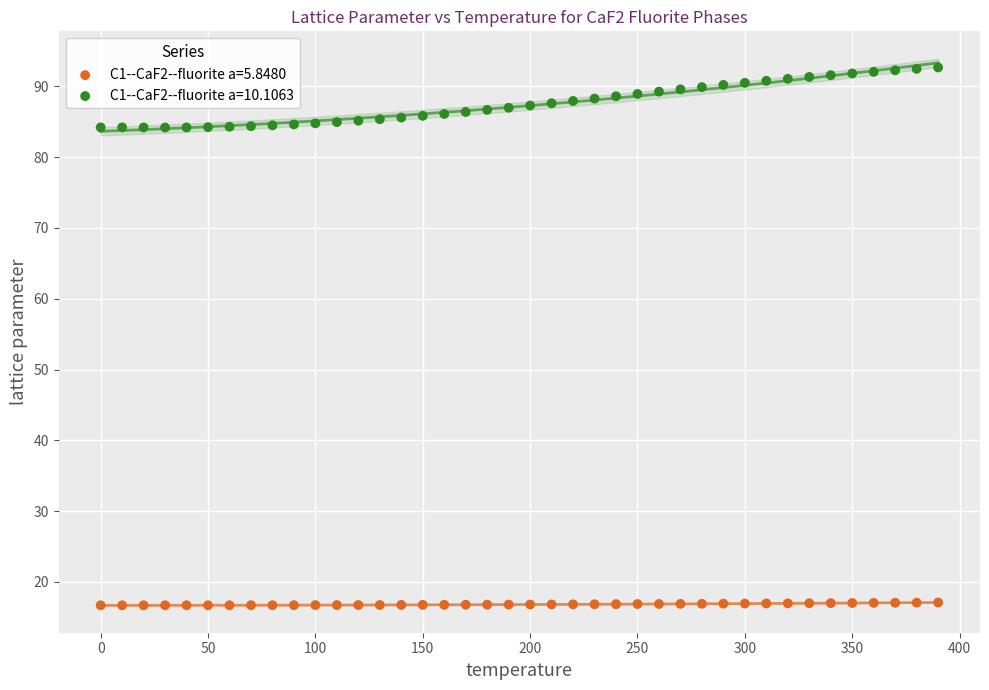

Which series contains the lowest Y value?

C1--CaF2--fluorite a=5.8480